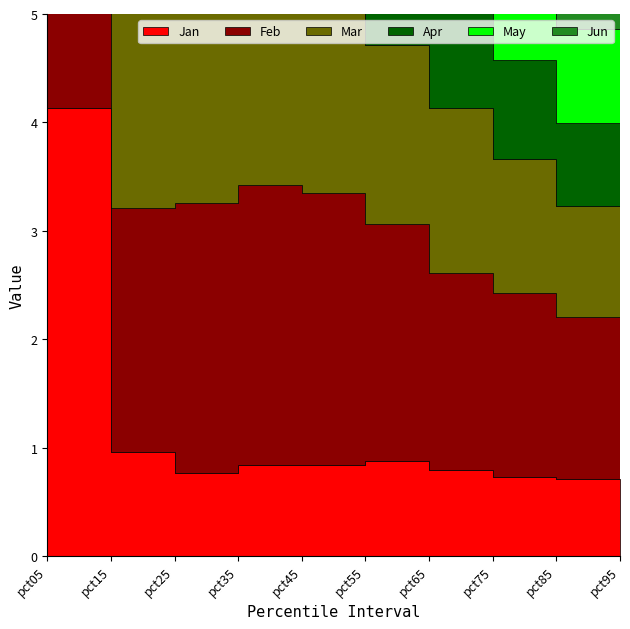

Is it true that Jun equals 0.7 at pct35?

False